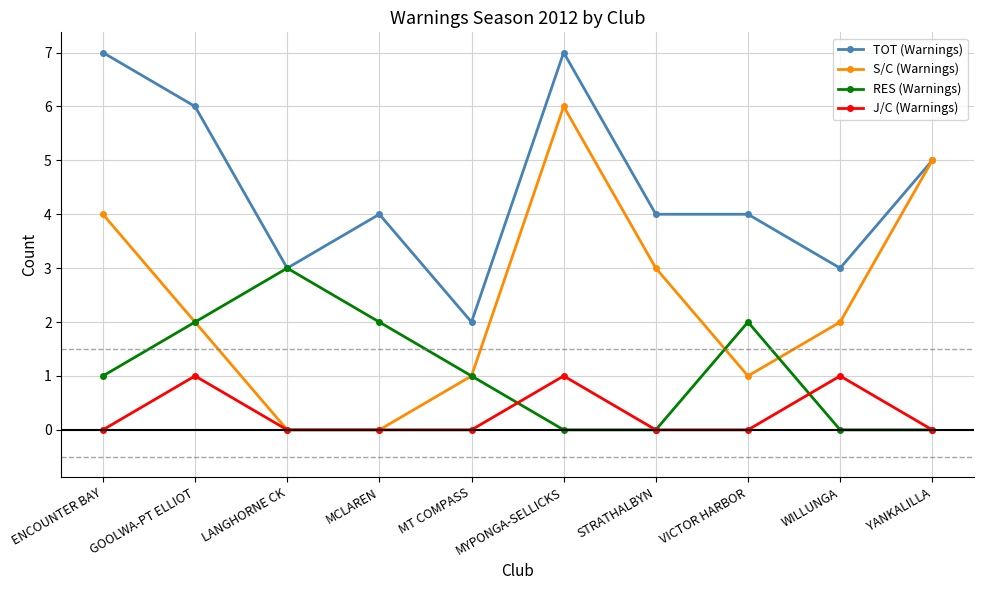

True or false: J/C (Warnings) has more than 1 points higher than both neighbors.

True